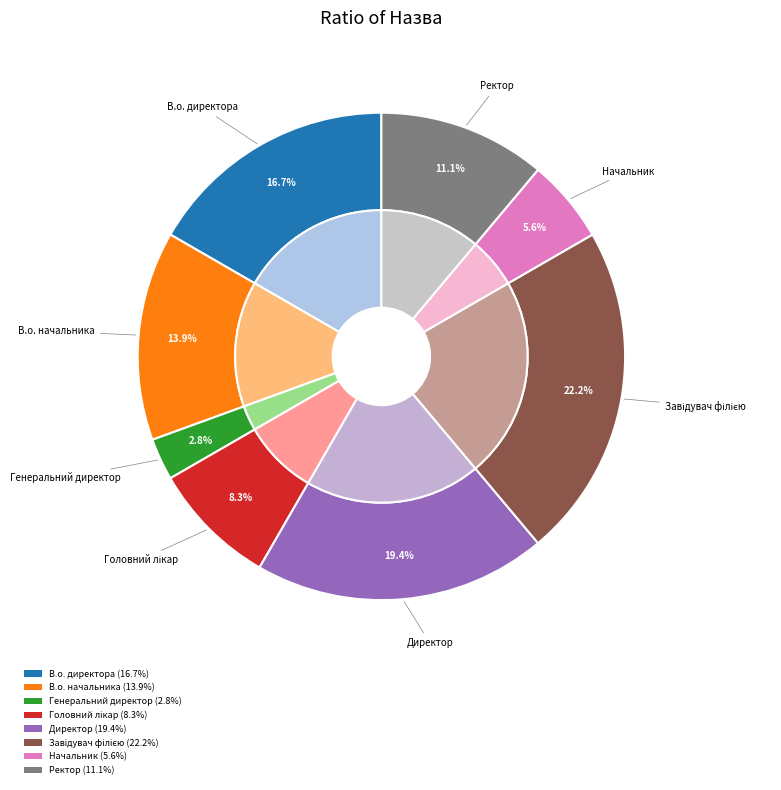

What is the largest slice in the pie chart?

Завідувач філією